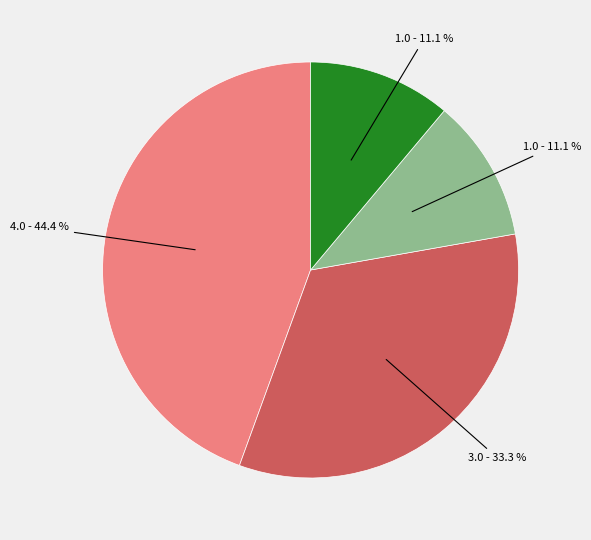

Does any single category account for the majority?

No